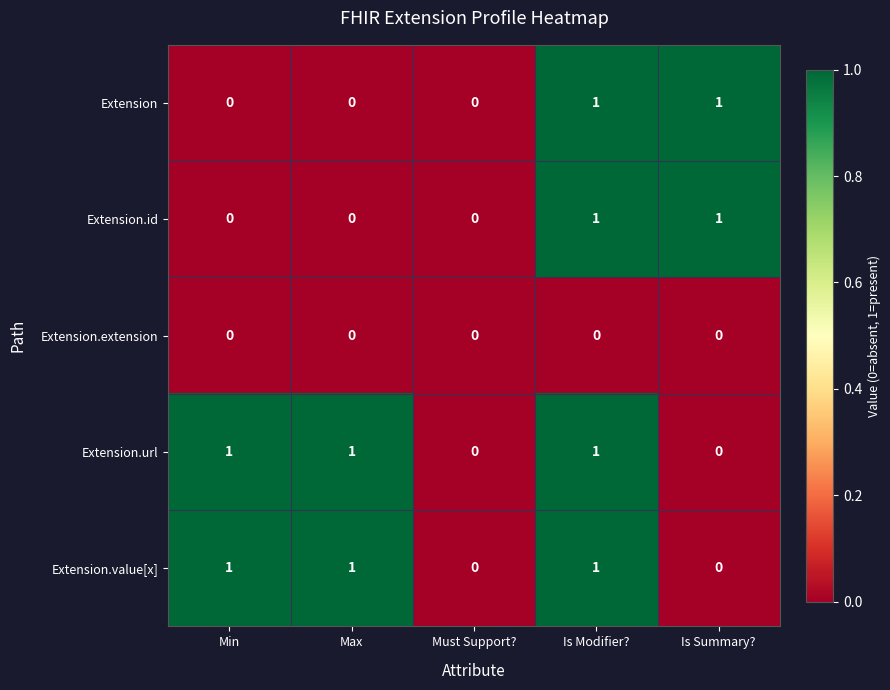

Is it true that Extension.value[x] equals 1 at Must Support??

False